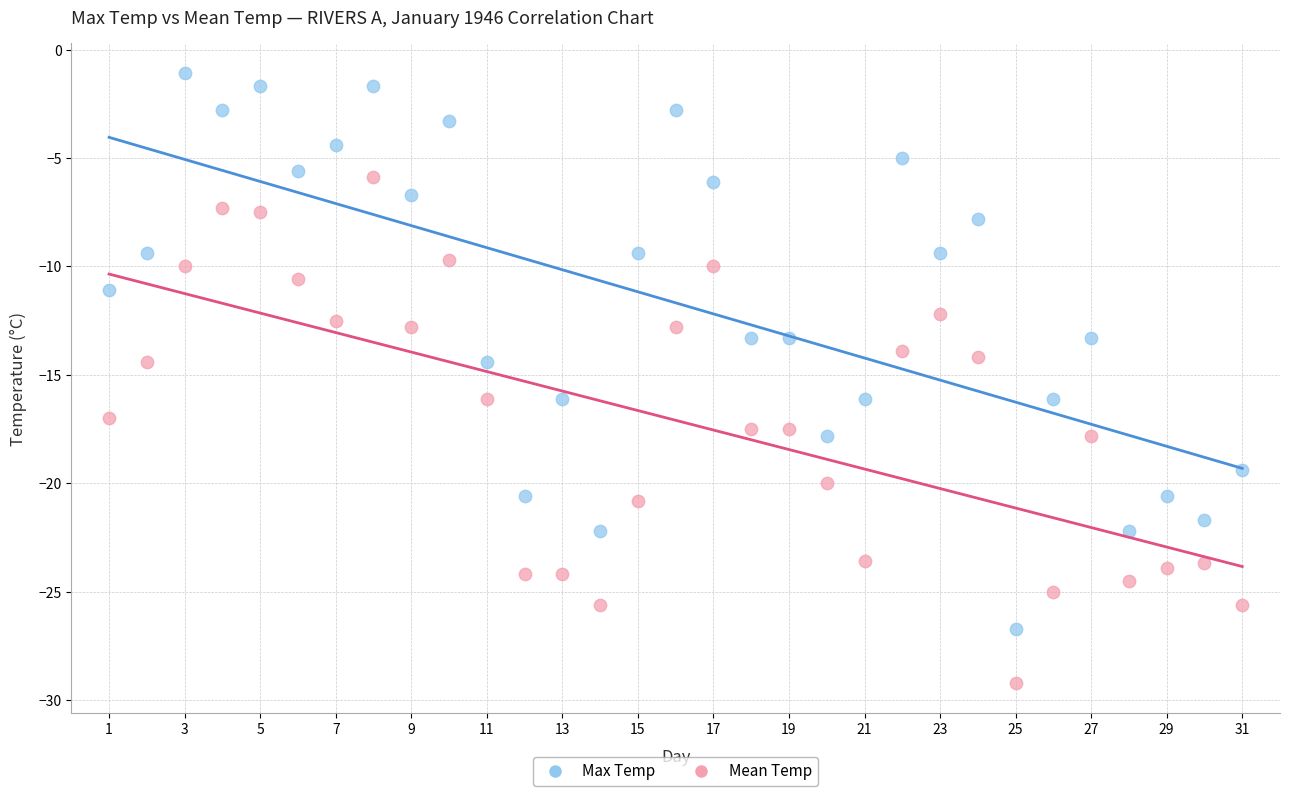

Which series has the largest Y range (max minus min)?

Max Temp